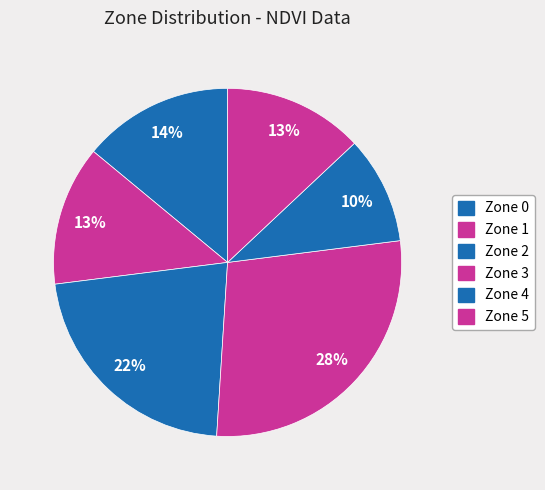

To the nearest percent, what is the average slice percentage?

17%